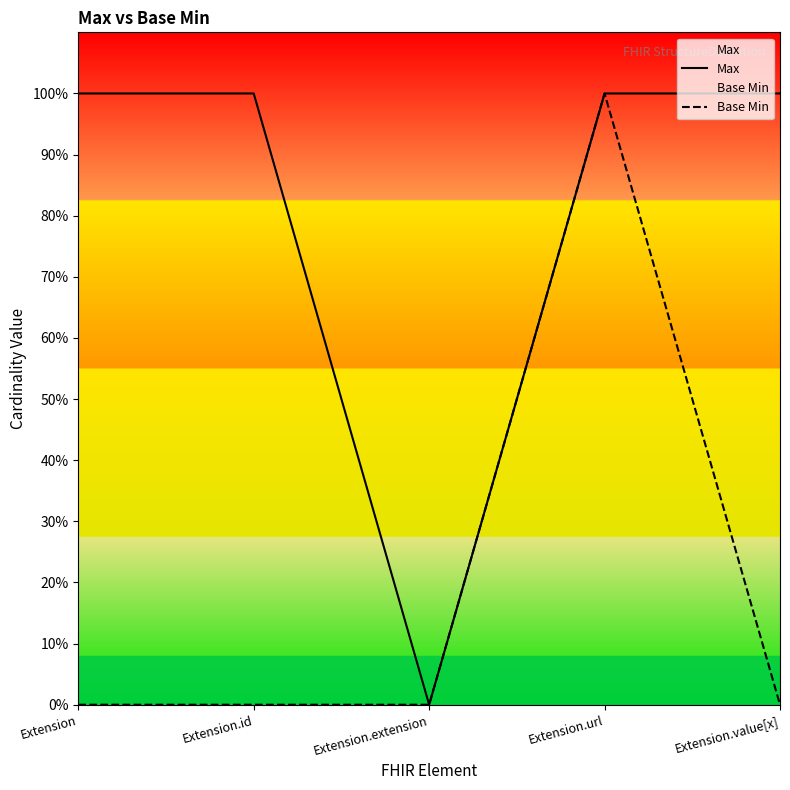

At Extension.id, list the series in order from largest to smallest.

Max, Base Min